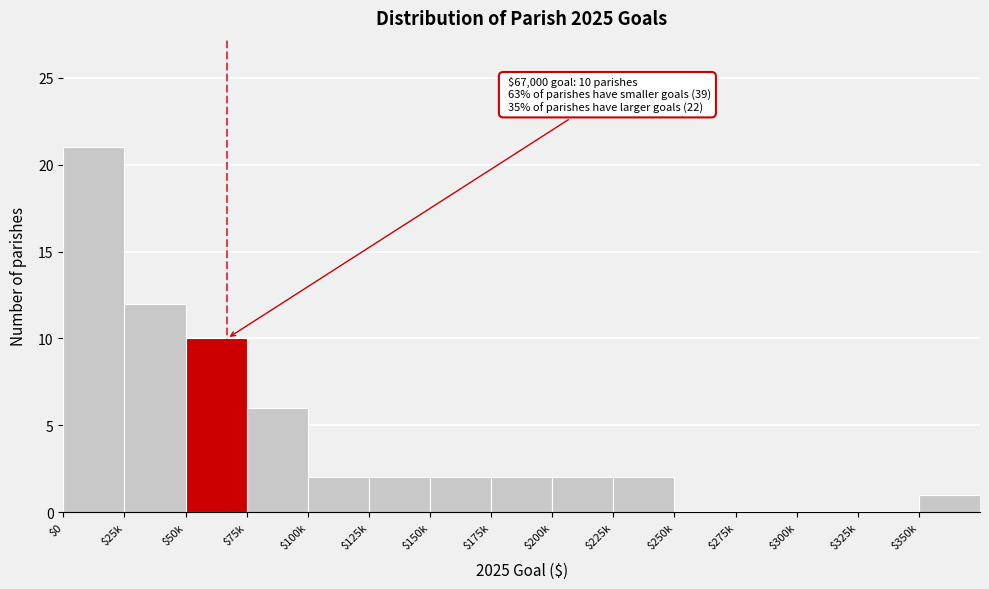

The value at $125k is 2. True or false?

True